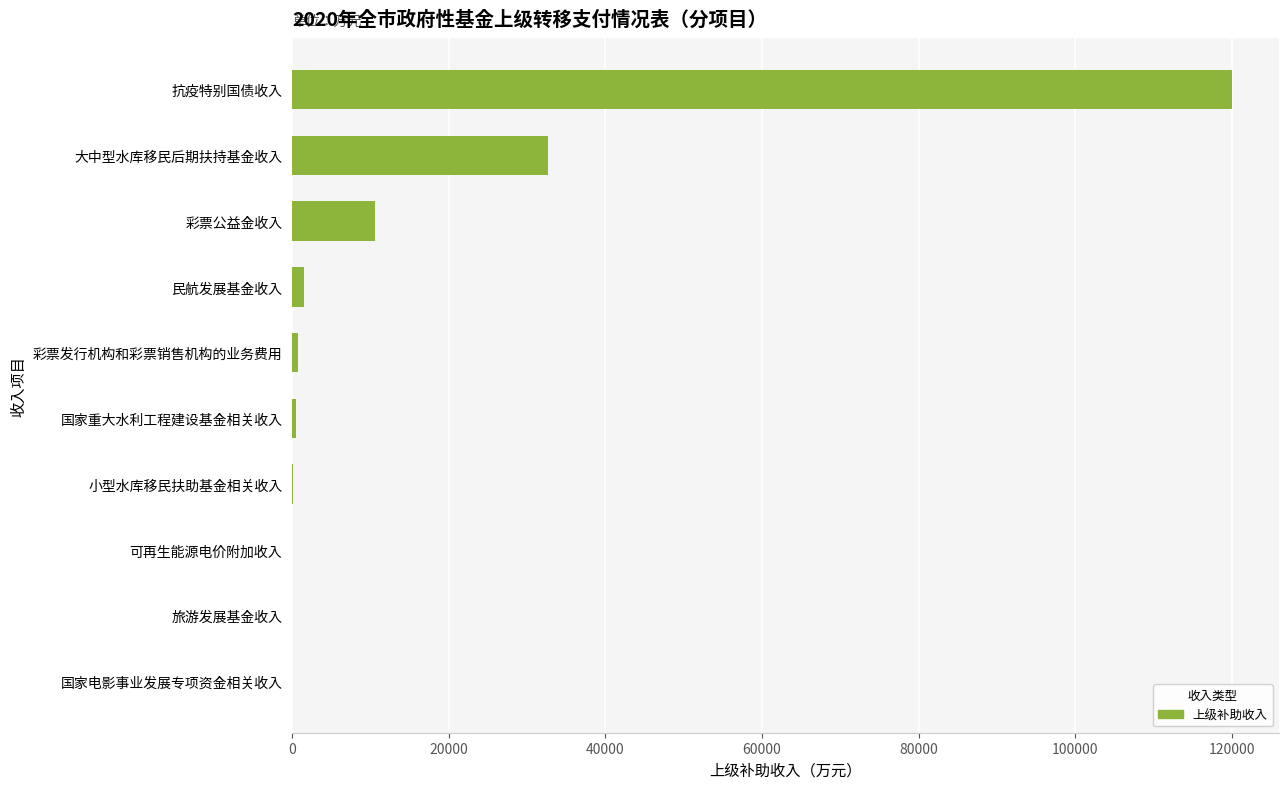

Where is the data nearest to the value 60002?

大中型水库移民后期扶持基金收入